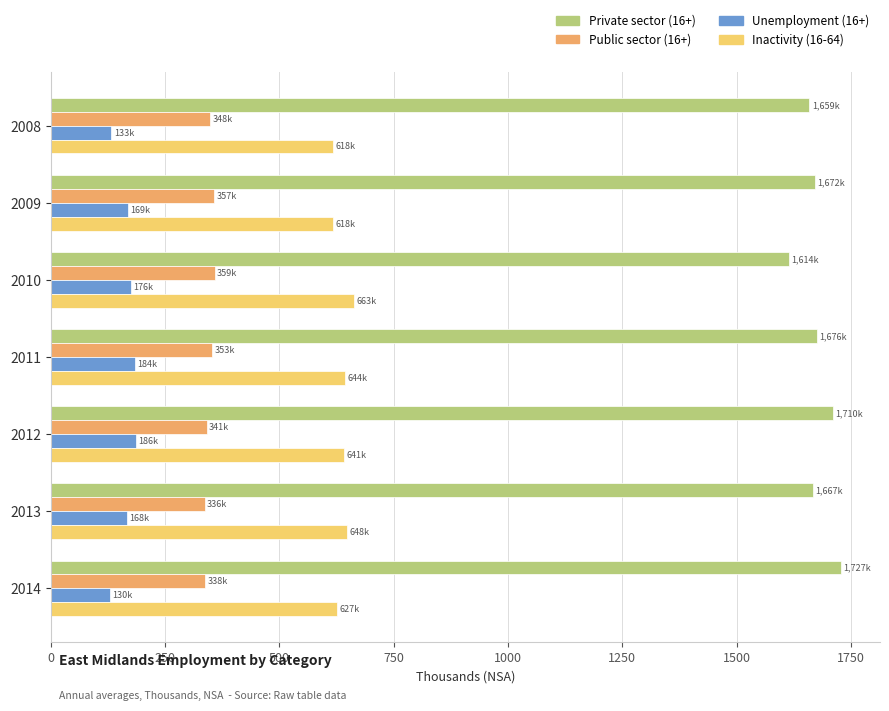

Rank the series by their maximum value, from highest to lowest.

Private sector (16+), Inactivity (16-64), Public sector (16+), Unemployment (16+)